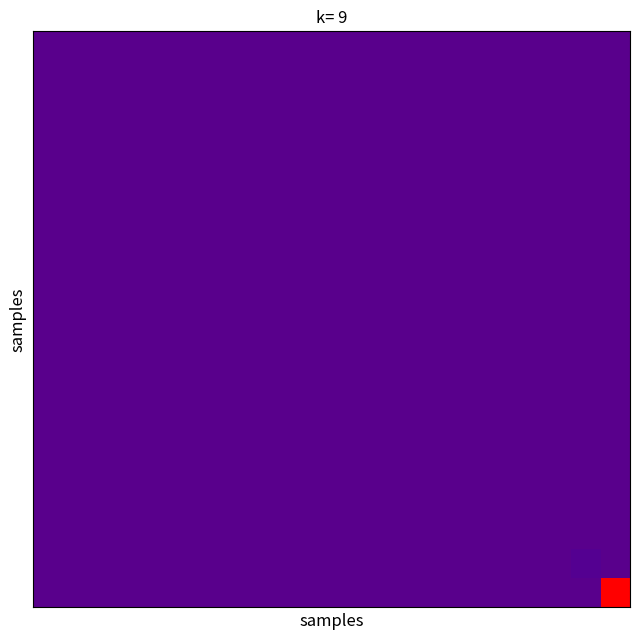

At which category does the chart reach its peak across all series?

19